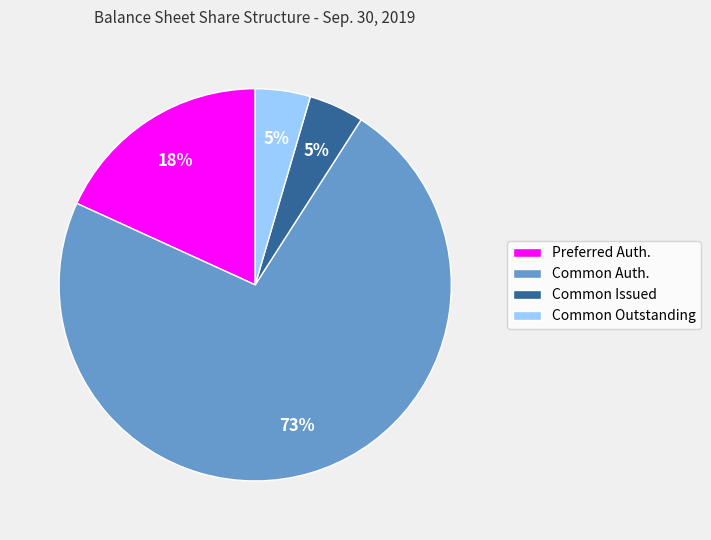

Between Common Auth. and Common Outstanding, which is larger?

Common Auth.